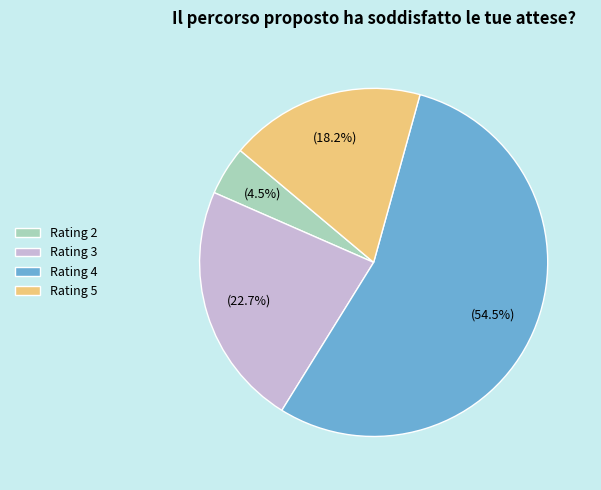

Rank the categories by value from highest to lowest.

Rating 4, Rating 3, Rating 5, Rating 2